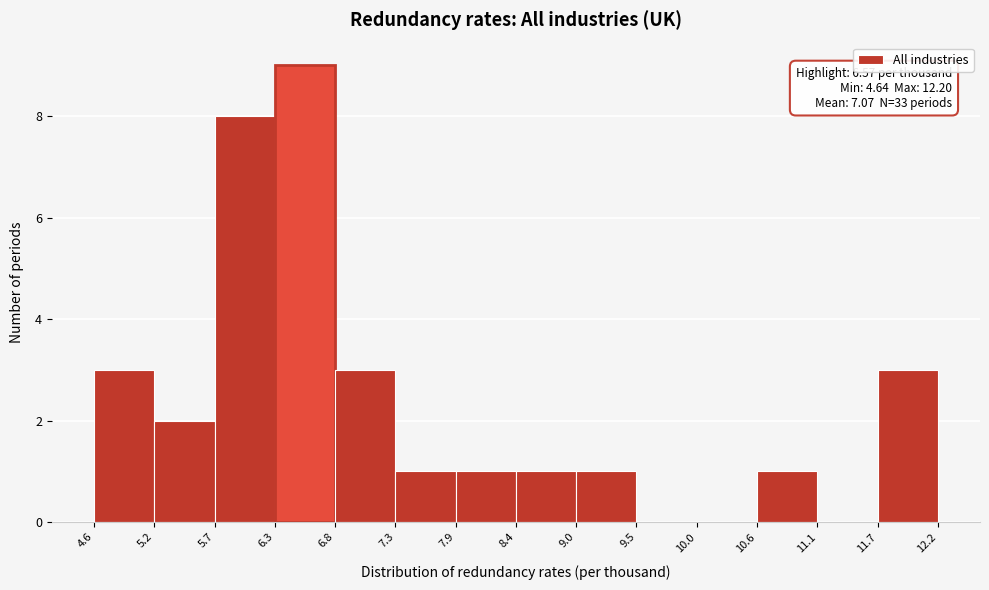

Over which range of the x-axis is the bar tallest?

6.3 to 6.8